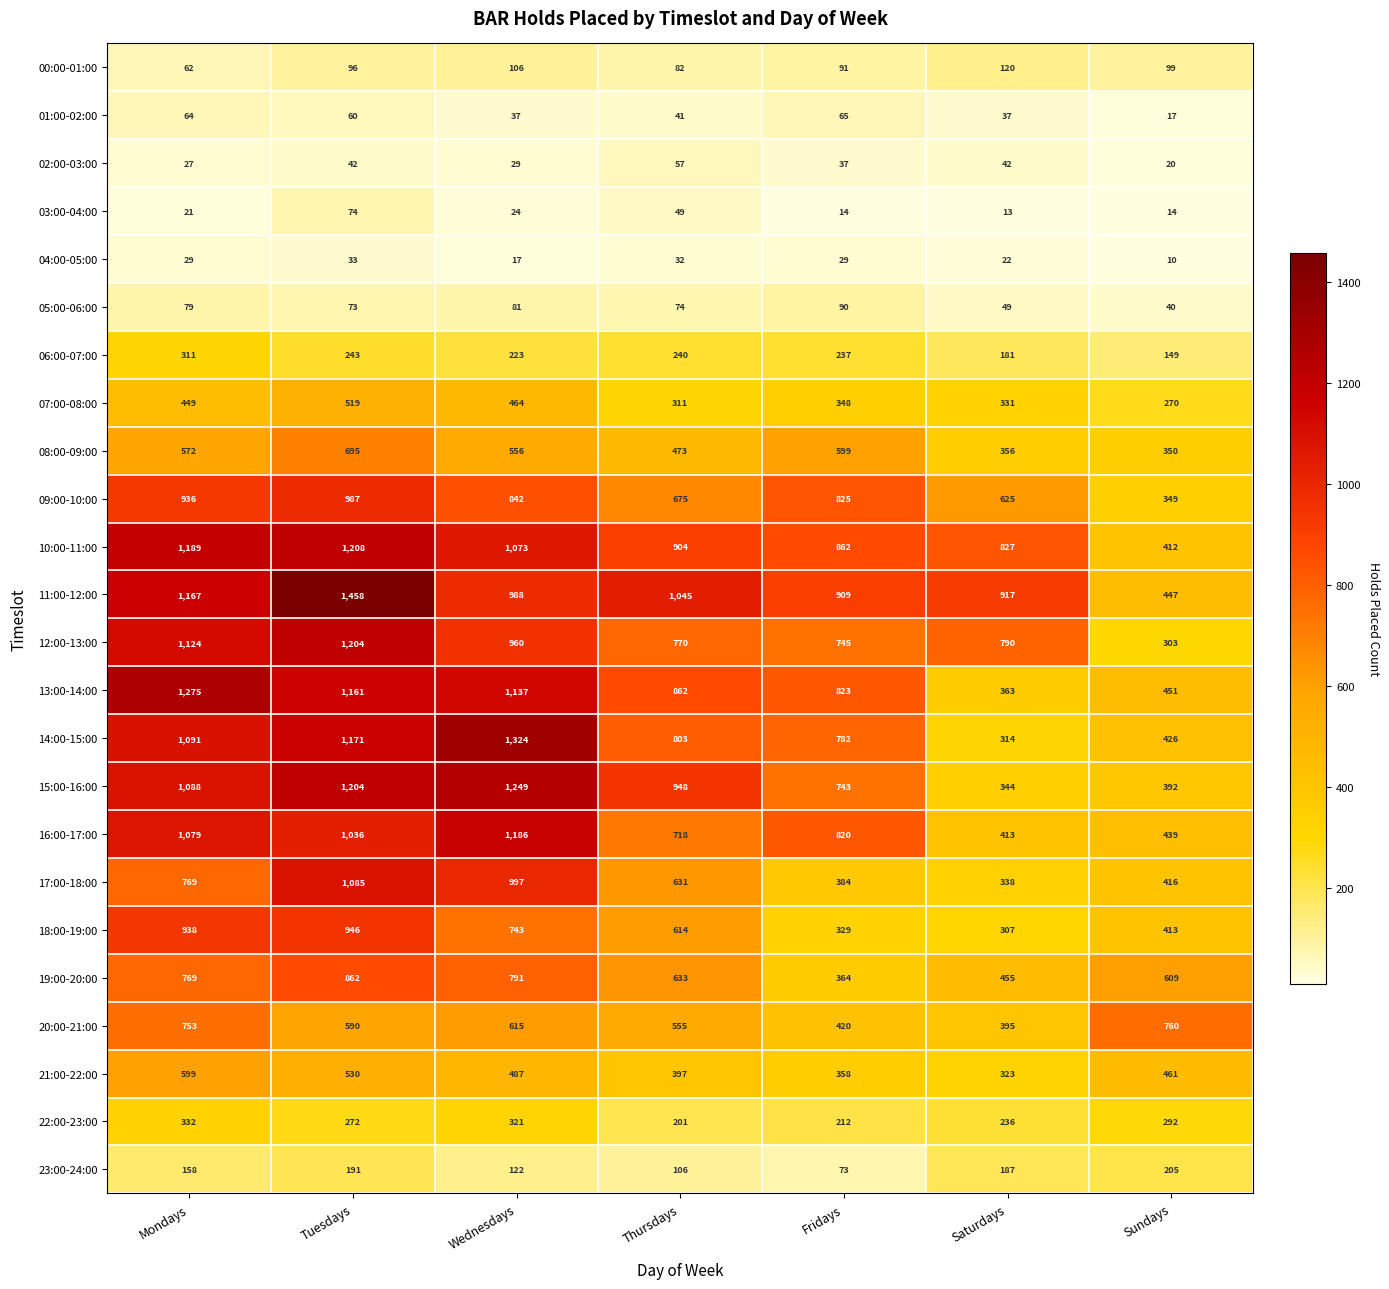

How many distinct data groups are displayed?

24